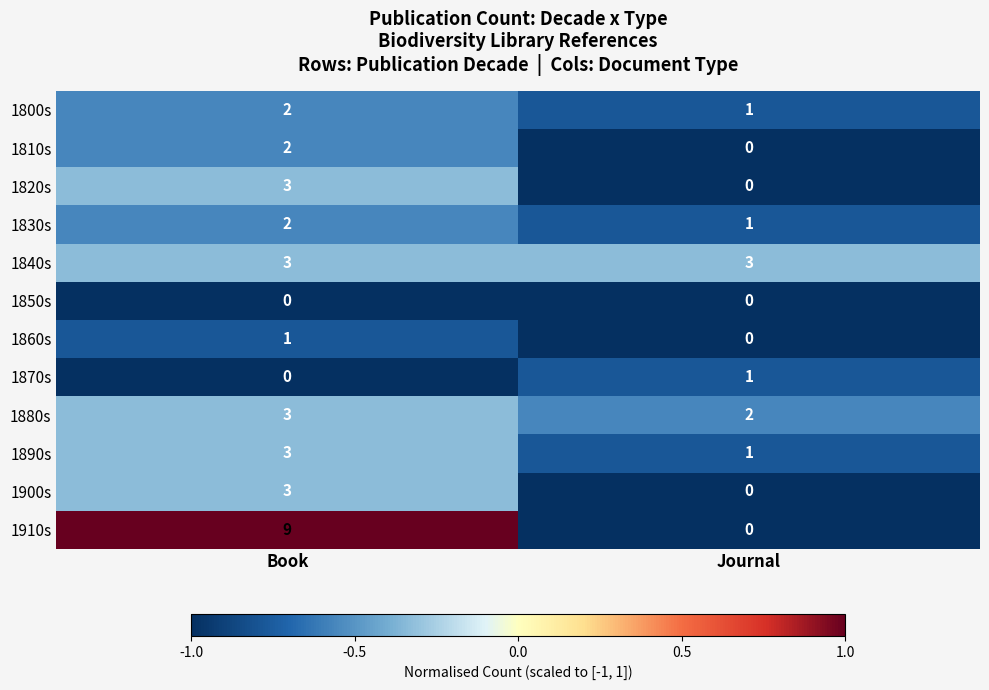

Reading left to right, transcribe all the data shown in this chart.

1800s: Book=2	Journal=1
1810s: Book=2	Journal=0
1820s: Book=3	Journal=0
1830s: Book=2	Journal=1
1840s: Book=3	Journal=3
1850s: Book=0	Journal=0
1860s: Book=1	Journal=0
1870s: Book=0	Journal=1
1880s: Book=3	Journal=2
1890s: Book=3	Journal=1
1900s: Book=3	Journal=0
1910s: Book=9	Journal=0